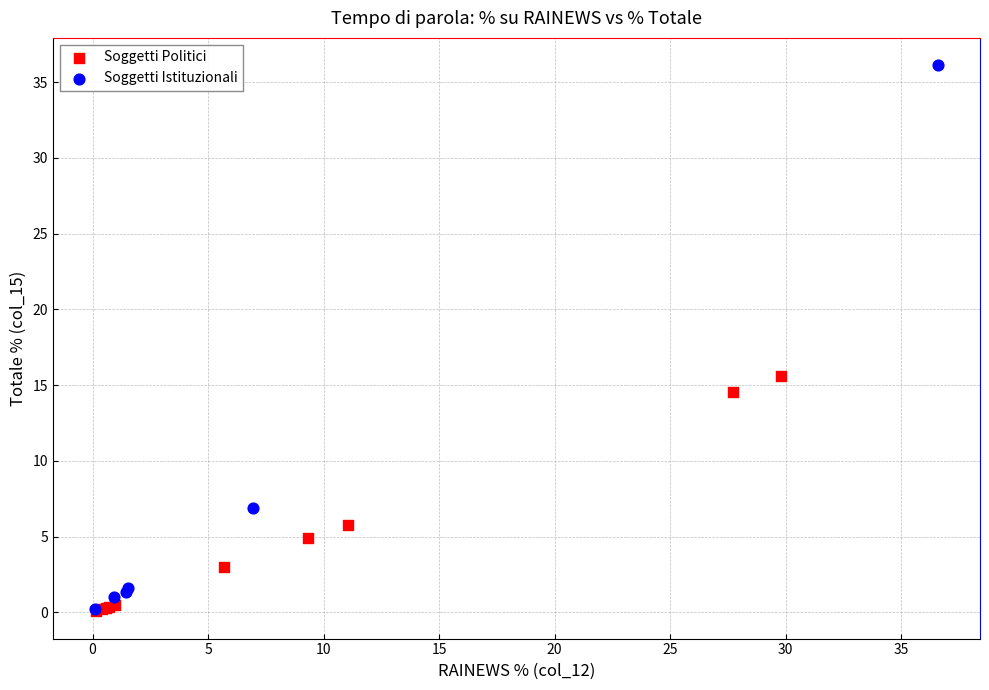

Which series contains the highest Y value?

Soggetti Istituzionali